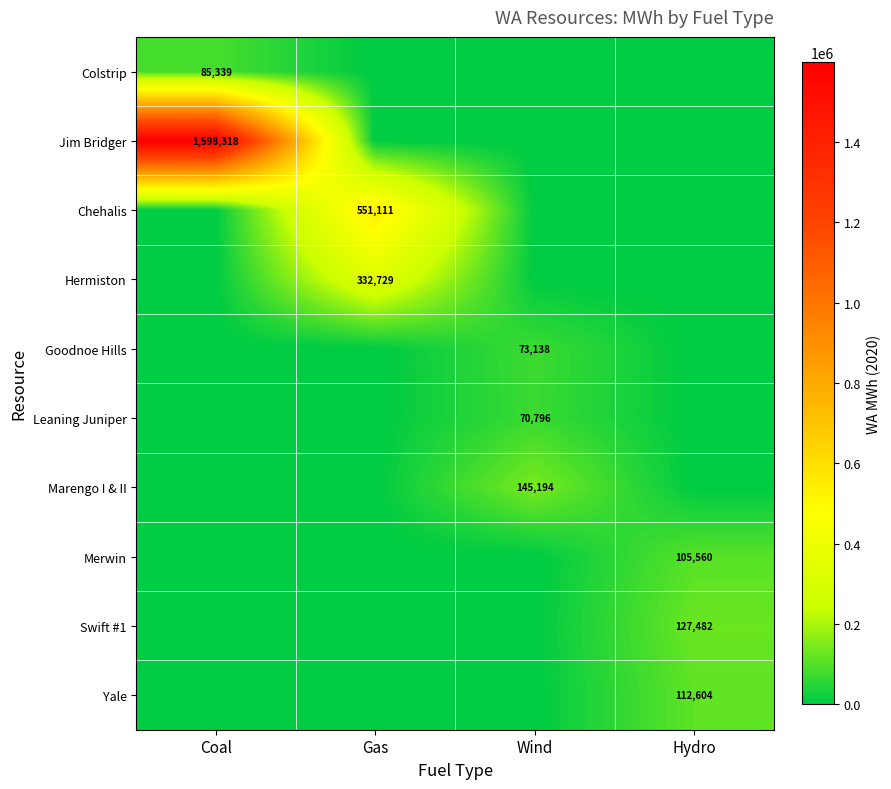

Is the value of Colstrip at Coal greater than the value of Goodnoe Hills at Wind?

Yes